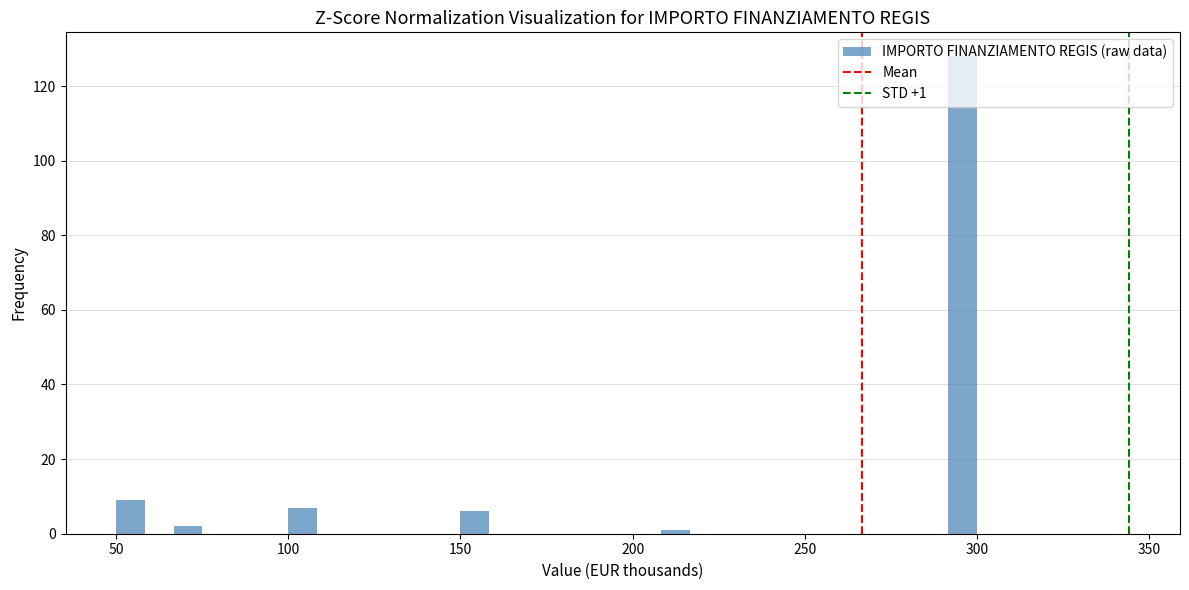

Around what value on the x-axis is the tallest bar? Give the approximate position of its centre, as read against the axis.

295